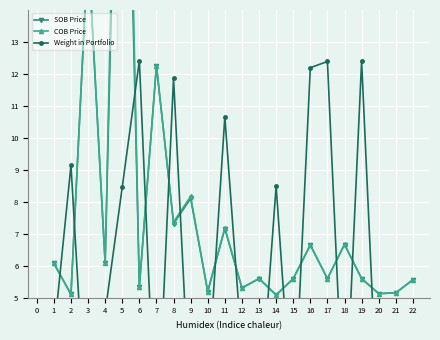

Which series has the largest total across all categories?

COB Price